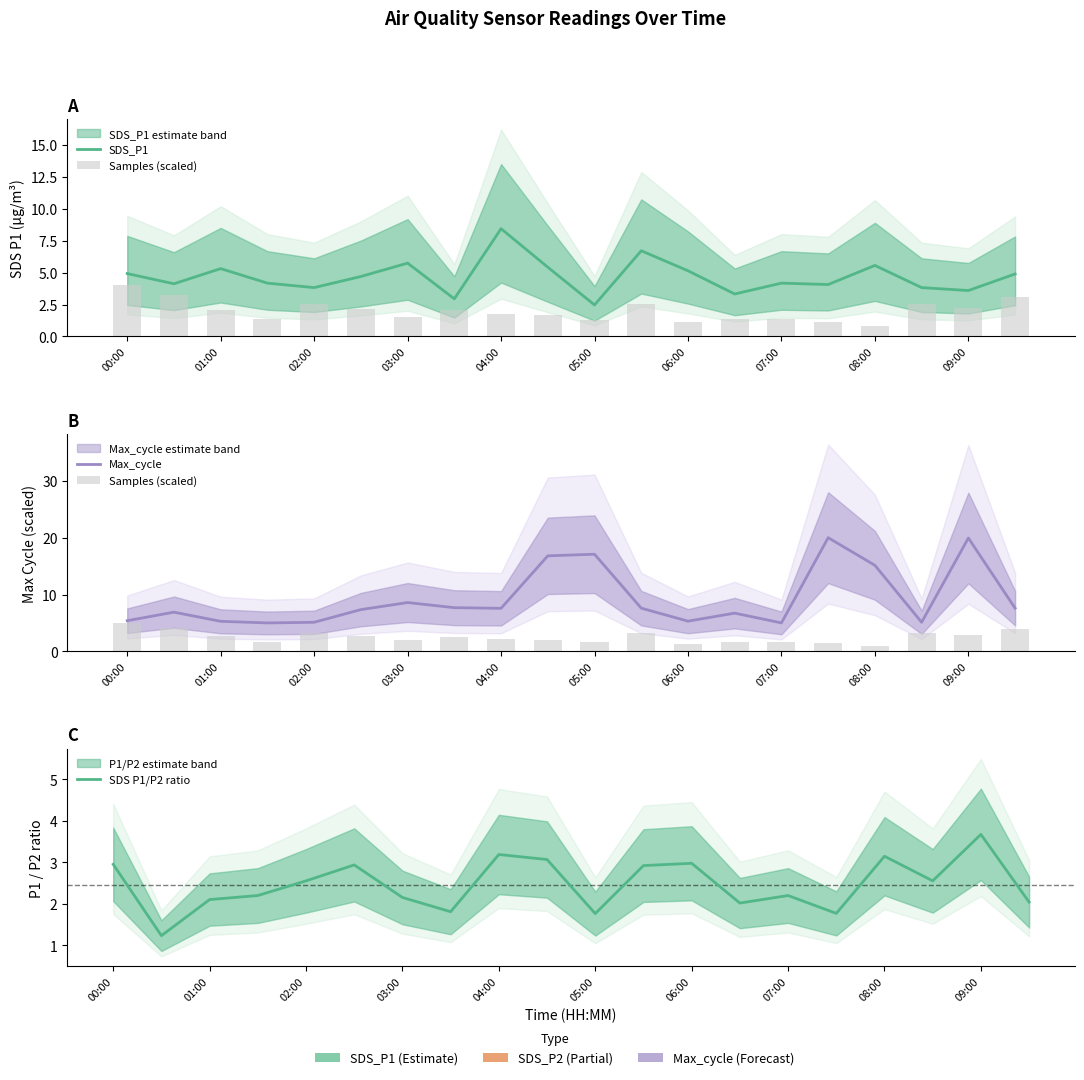

Rank the series at 05:00 from highest to lowest value.

Max_cycle, SDS_P1, SDS P1/P2 ratio, Samples (scaled)